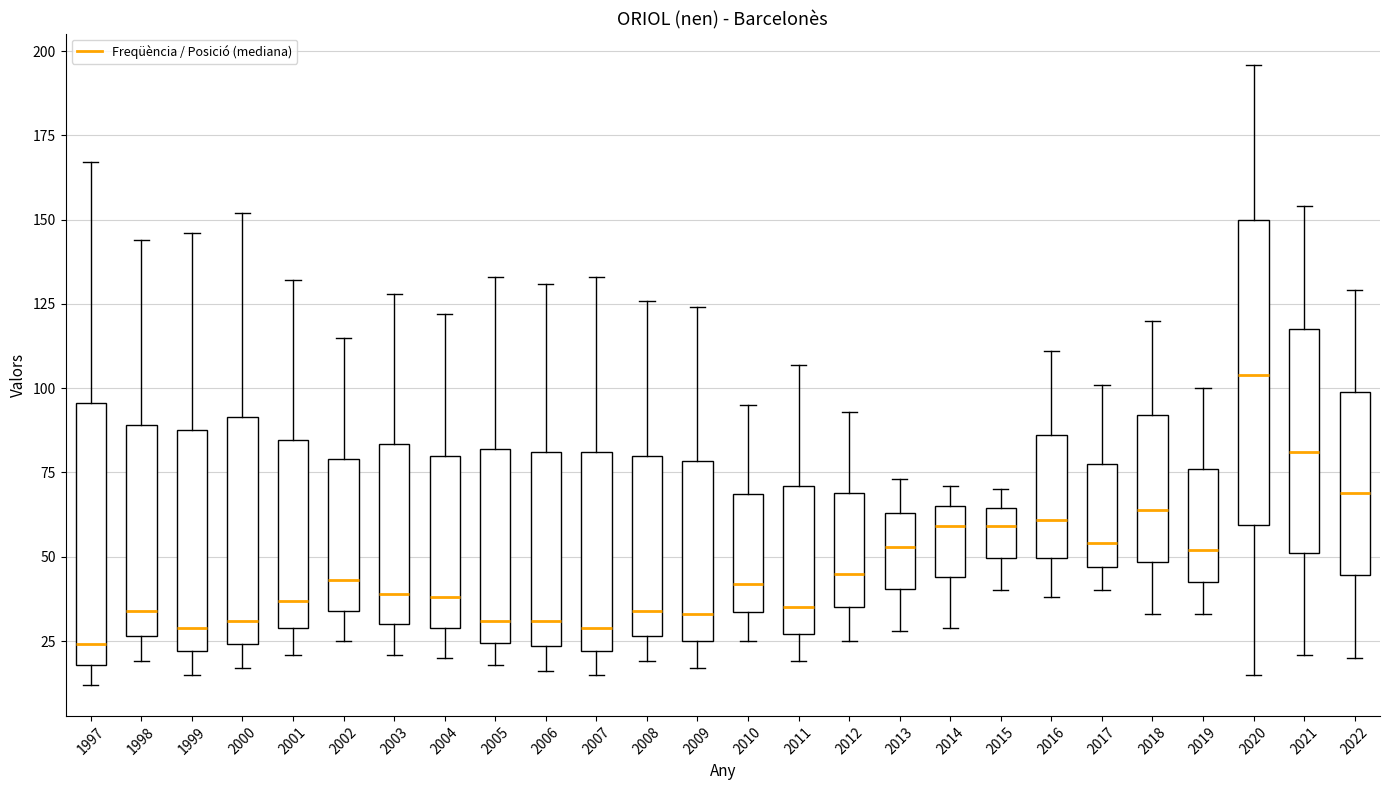

Which box has the highest median line?

2020